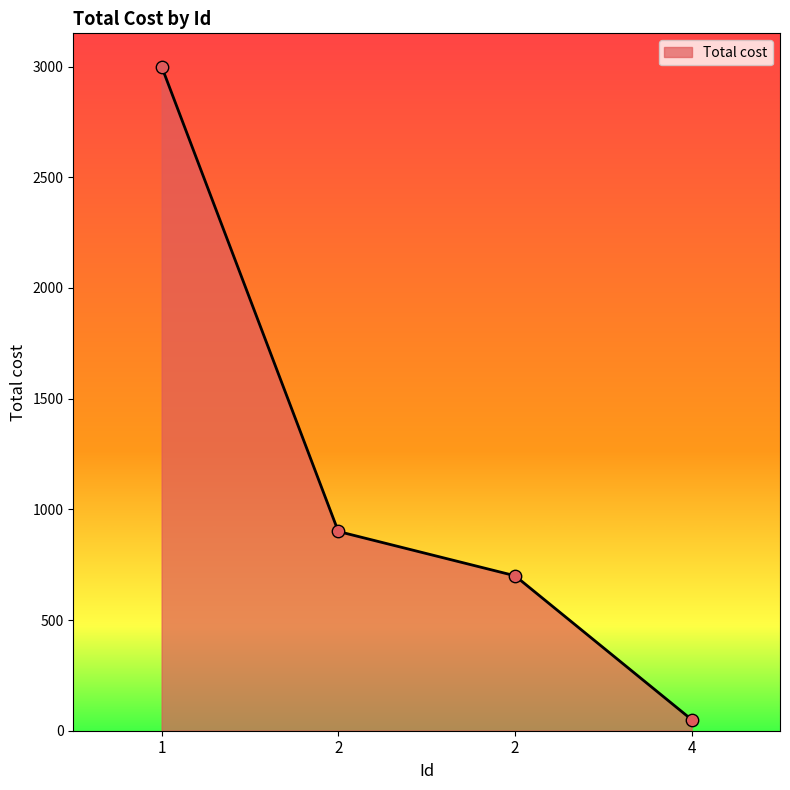

Count the number of data series in this chart.

1